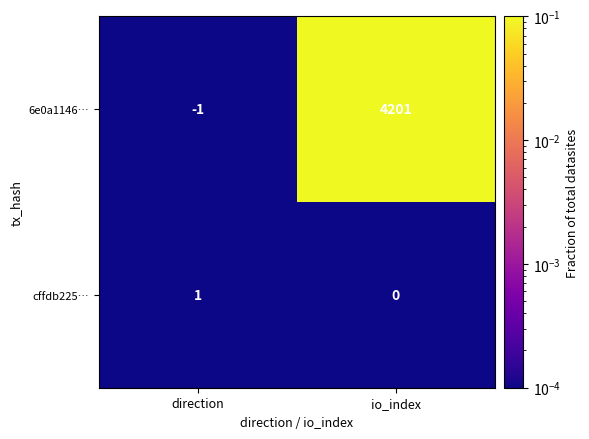

Which series changed the most between direction and io_index?

6e0a1146…